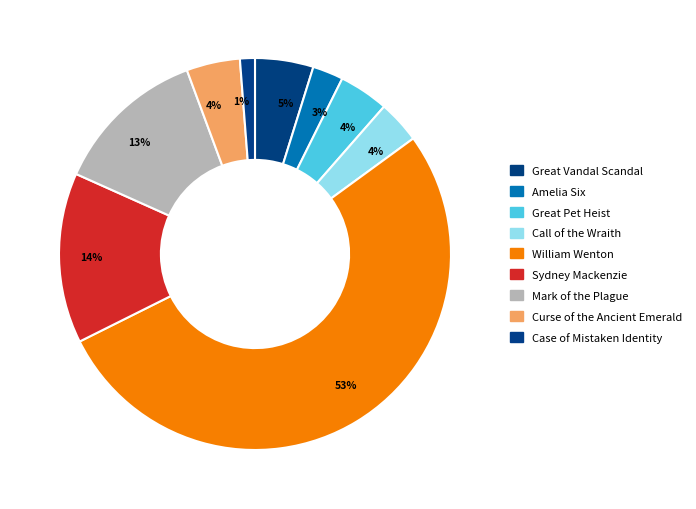

Rank the categories by value from lowest to highest.

Case of the Case of Mistaken Identity, Amelia Six, Call of the Wraith, Great Pet Heist, Curse of the Ancient Emerald, Great Vandal Scandal, Mark of the Plague, Sydney Mackenzie Knocks Em Dead, William Wenton and the Impossible Puzzle